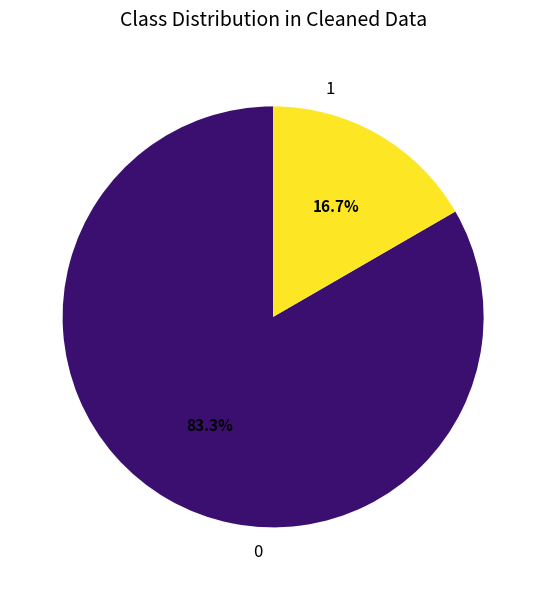

To the nearest percent, what is the average slice percentage?

50%